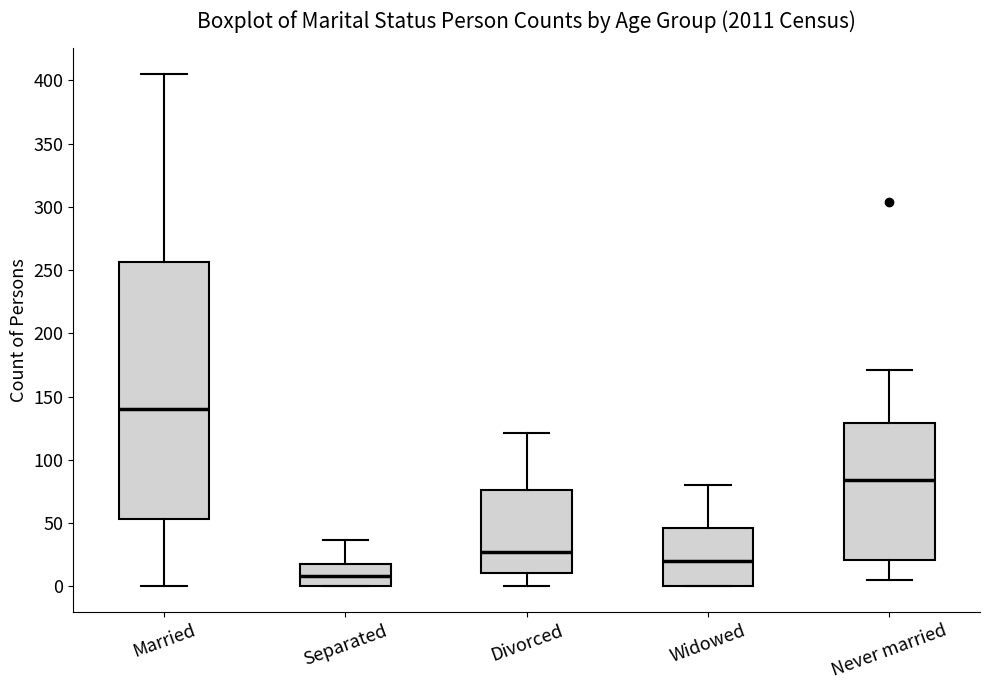

Which box is the tallest, from its lower edge to its upper edge?

Married